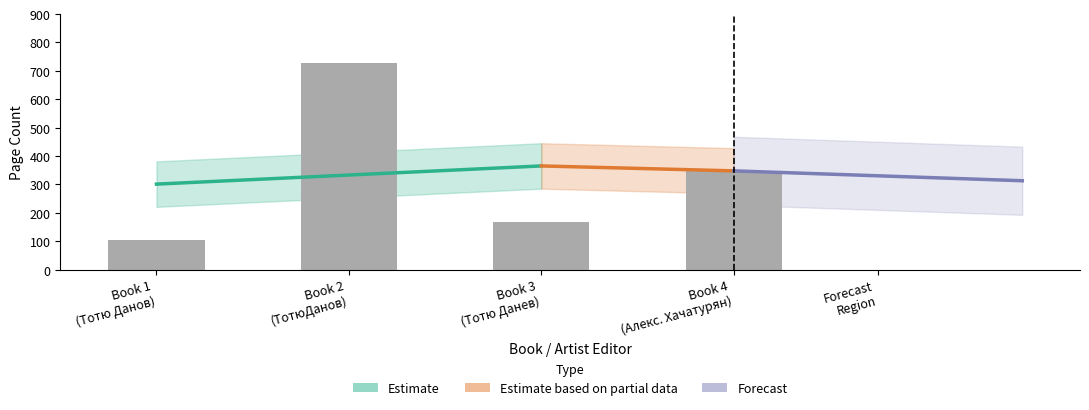

Rank the categories by value from highest to lowest.

Book 2 (ТотюДанов), Book 4 (Алекс. Хачатурян), Book 3 (Тотю Данев), Book 1 (Тотю Данов)